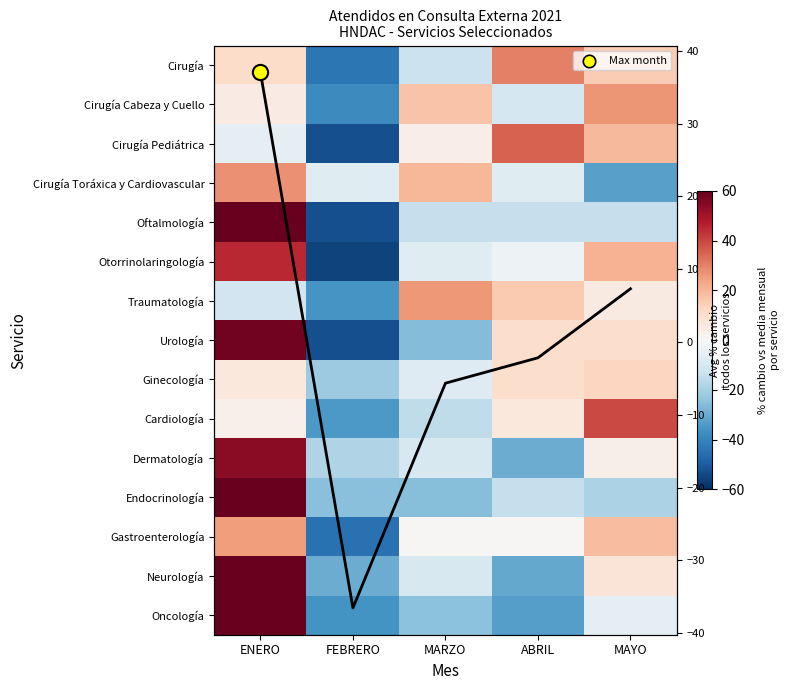

What is the minimum value shown in the chart?

-55.6